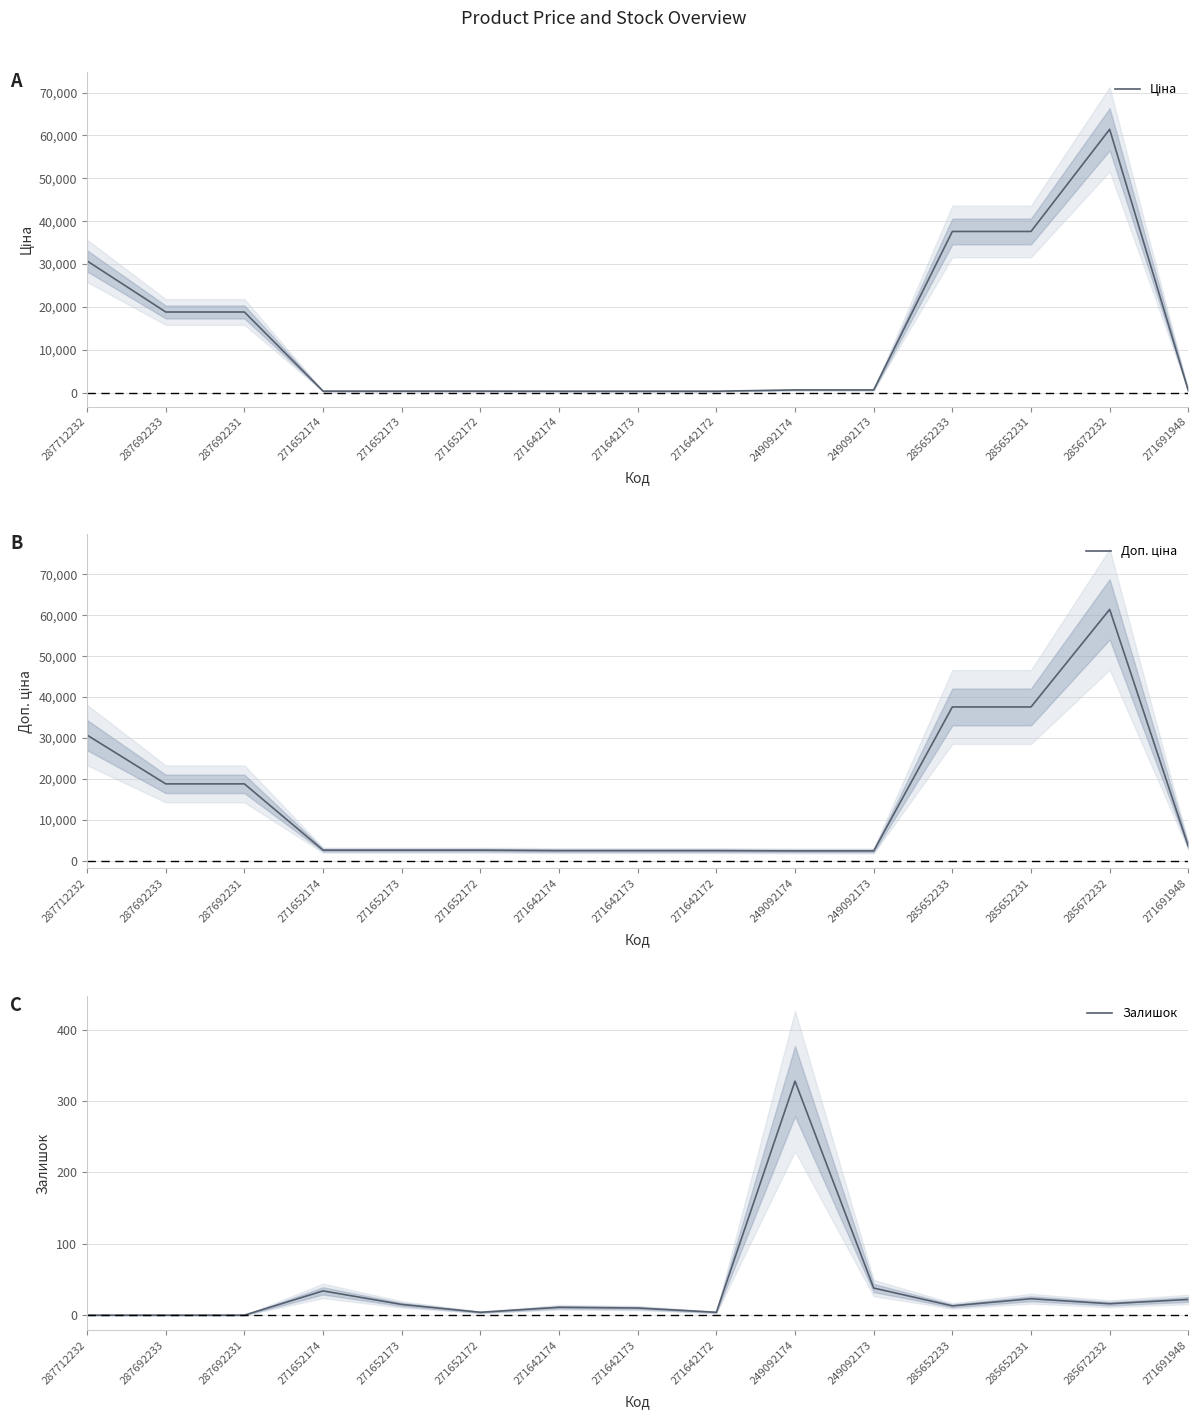

How many data points does each series have?

15